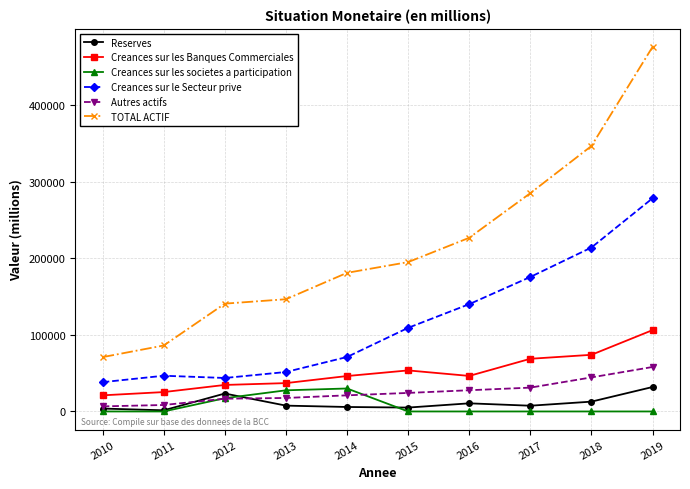

The value of TOTAL ACTIF at 2018 is 119820.4. True or false?

False